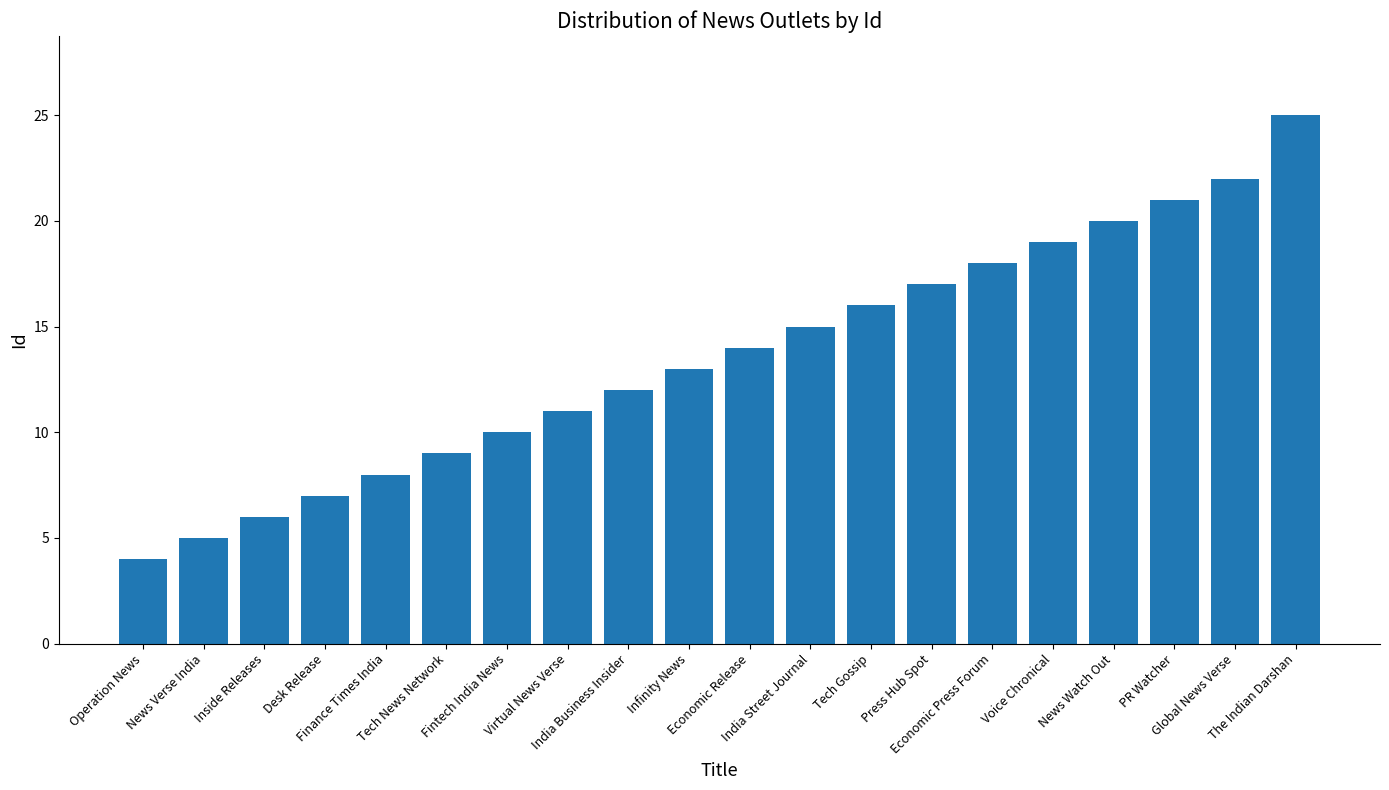

What is the approximate value at Desk Release, to the nearest 10?

10